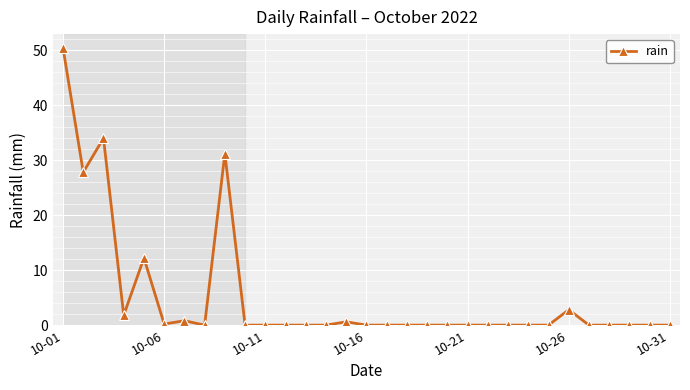

What is the difference between the maximum and minimum values?

50.4